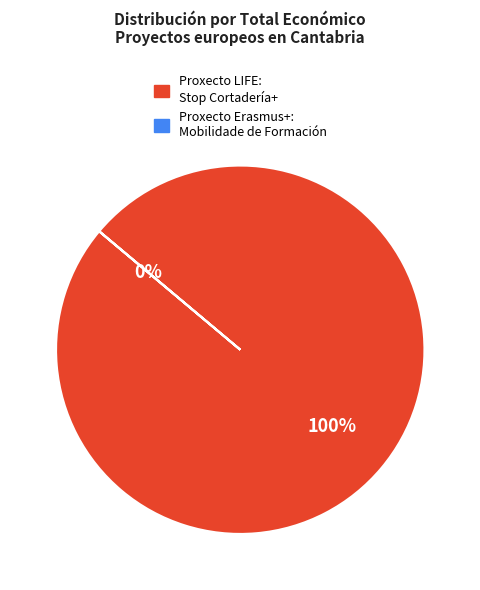

What percentage is the Proxecto LIFE: Stop Cortadería+ slice, to the nearest percent?

100%